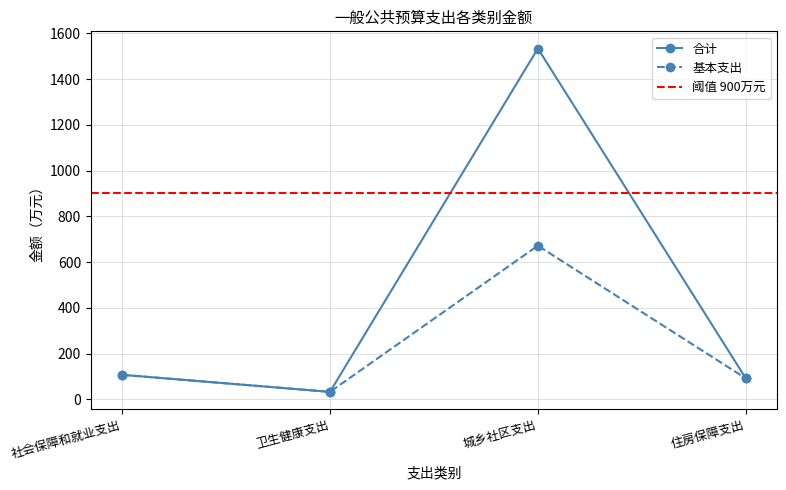

Which category has the lowest value across all series?

卫生健康支出